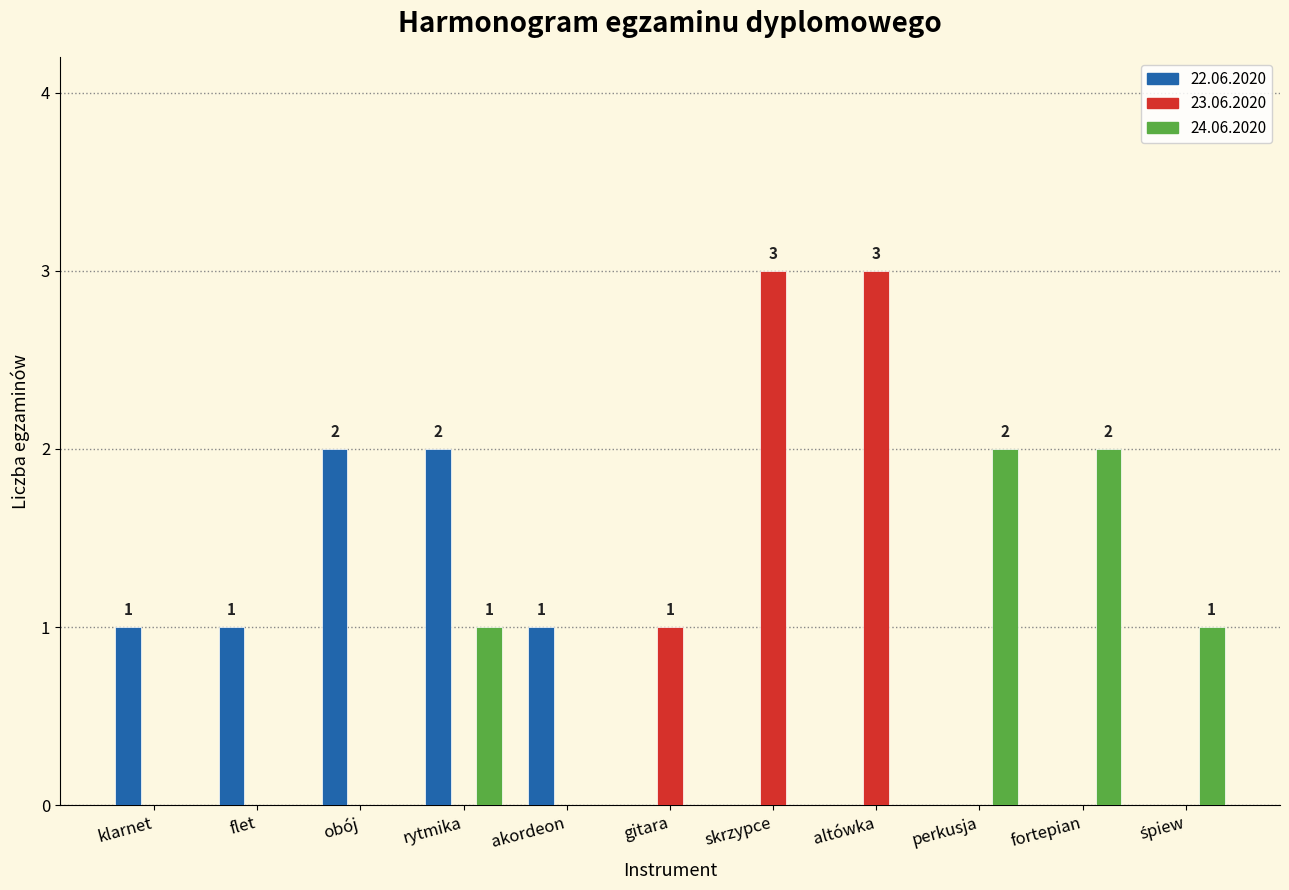

What is the greatest value displayed?

3